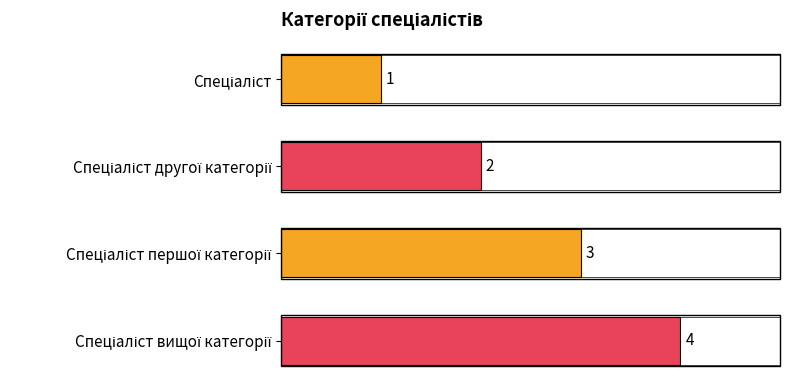

What is the label of the 3rd bar from the right?

Спеціаліст другої категорії